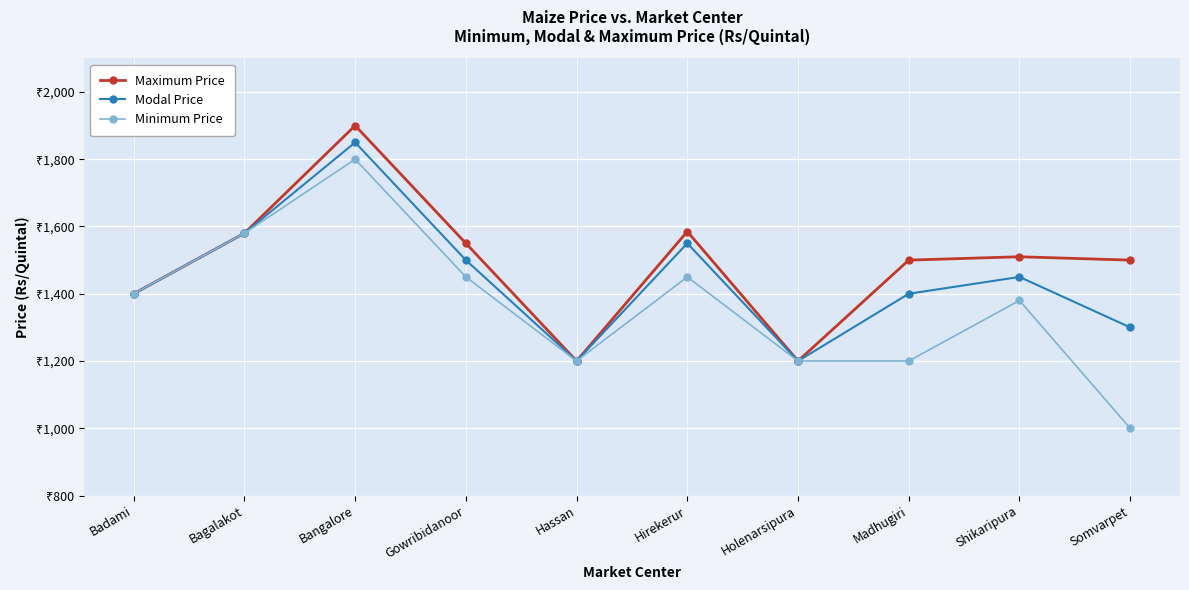

True or false: Minimum Price has a value of 536 at Somvarpet.

False